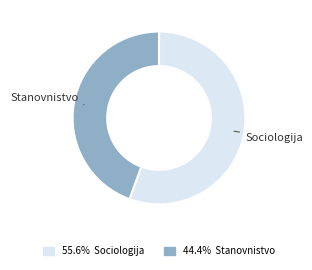

Is there a majority slice in this chart?

Yes